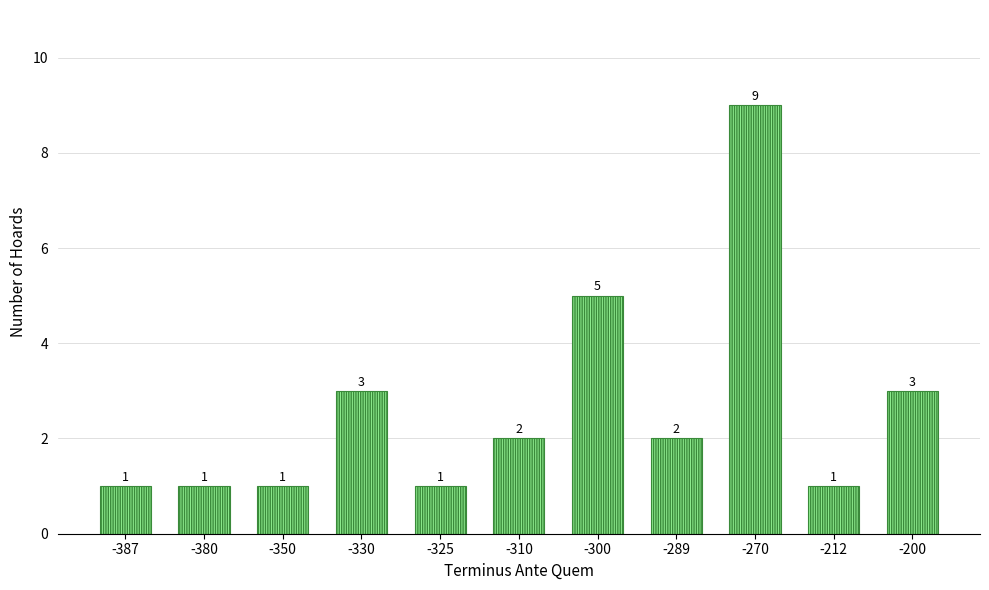

What is the value of the 4th bar from the left?

3